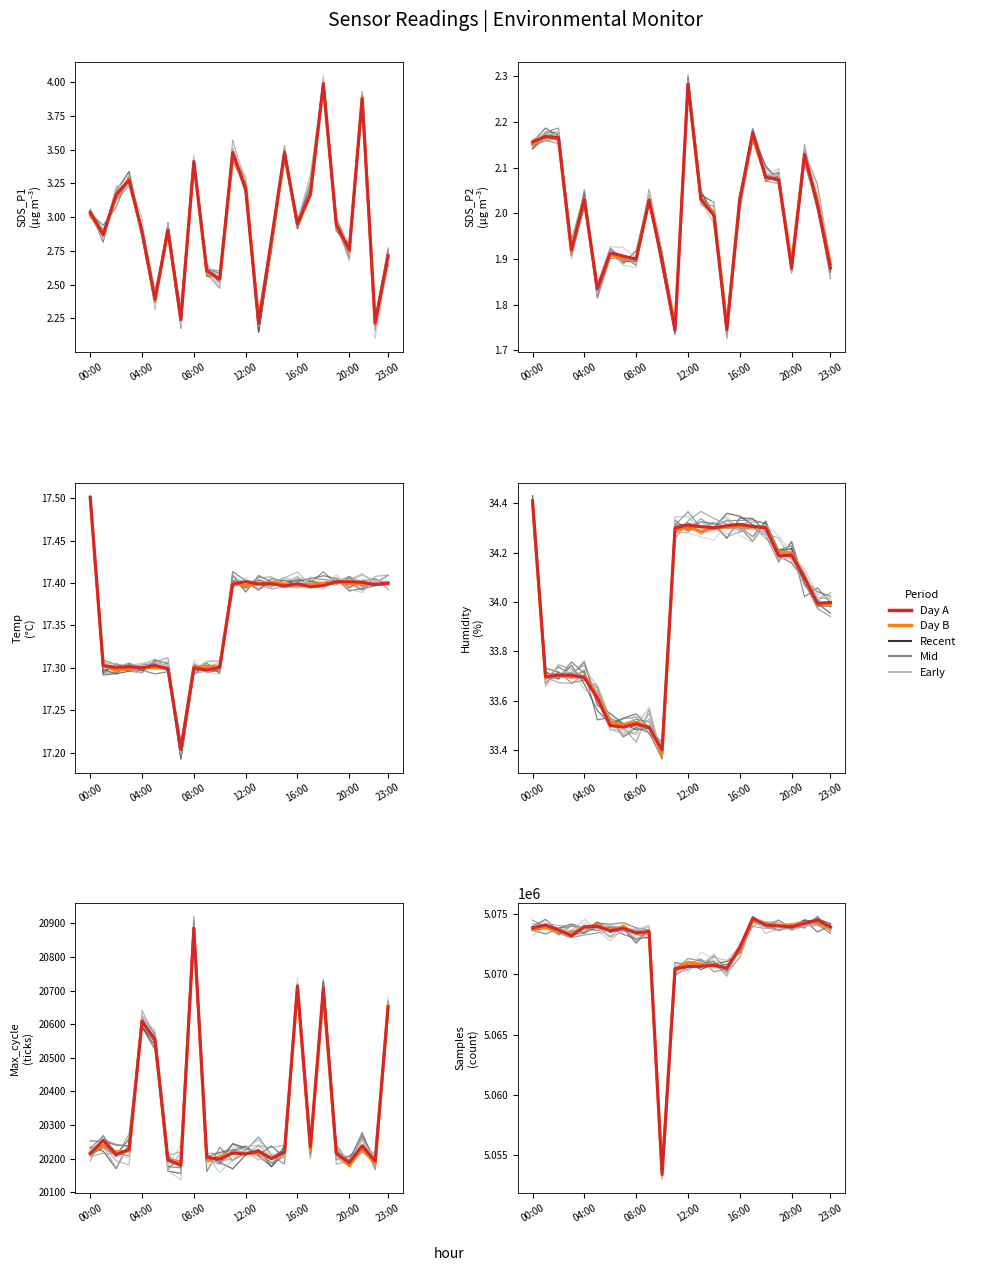

At which label does Day B reach its peak?

17